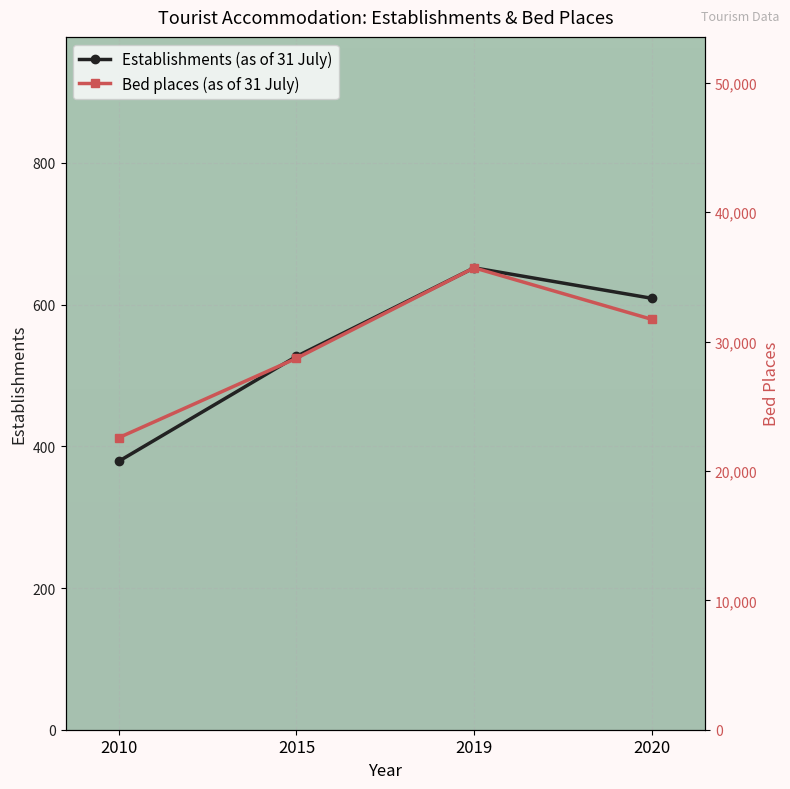

Rank the series by their maximum value, from highest to lowest.

Bed places (as of 31 July), Establishments (as of 31 July)